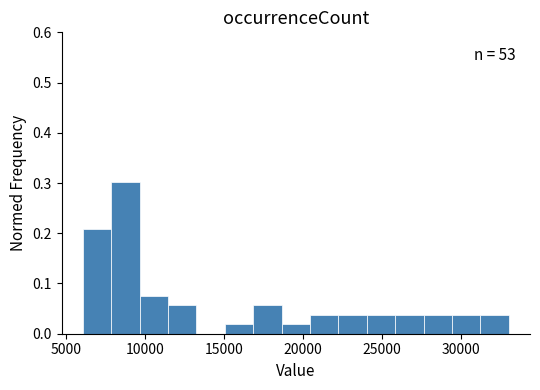

Read against the x-axis, roughly where is the centre of the tallest bar?

9000